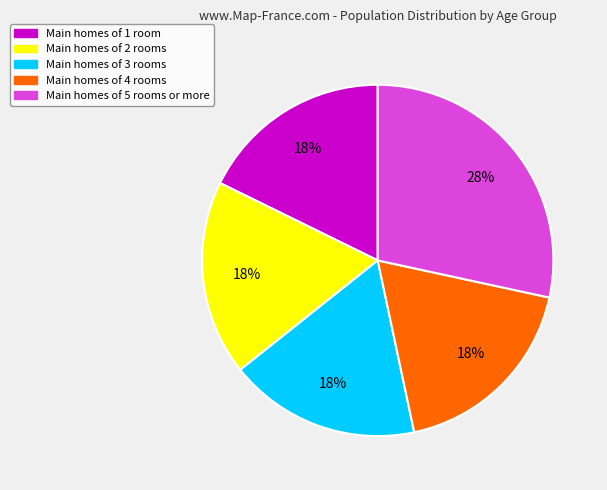

Is there a majority slice in this chart?

No